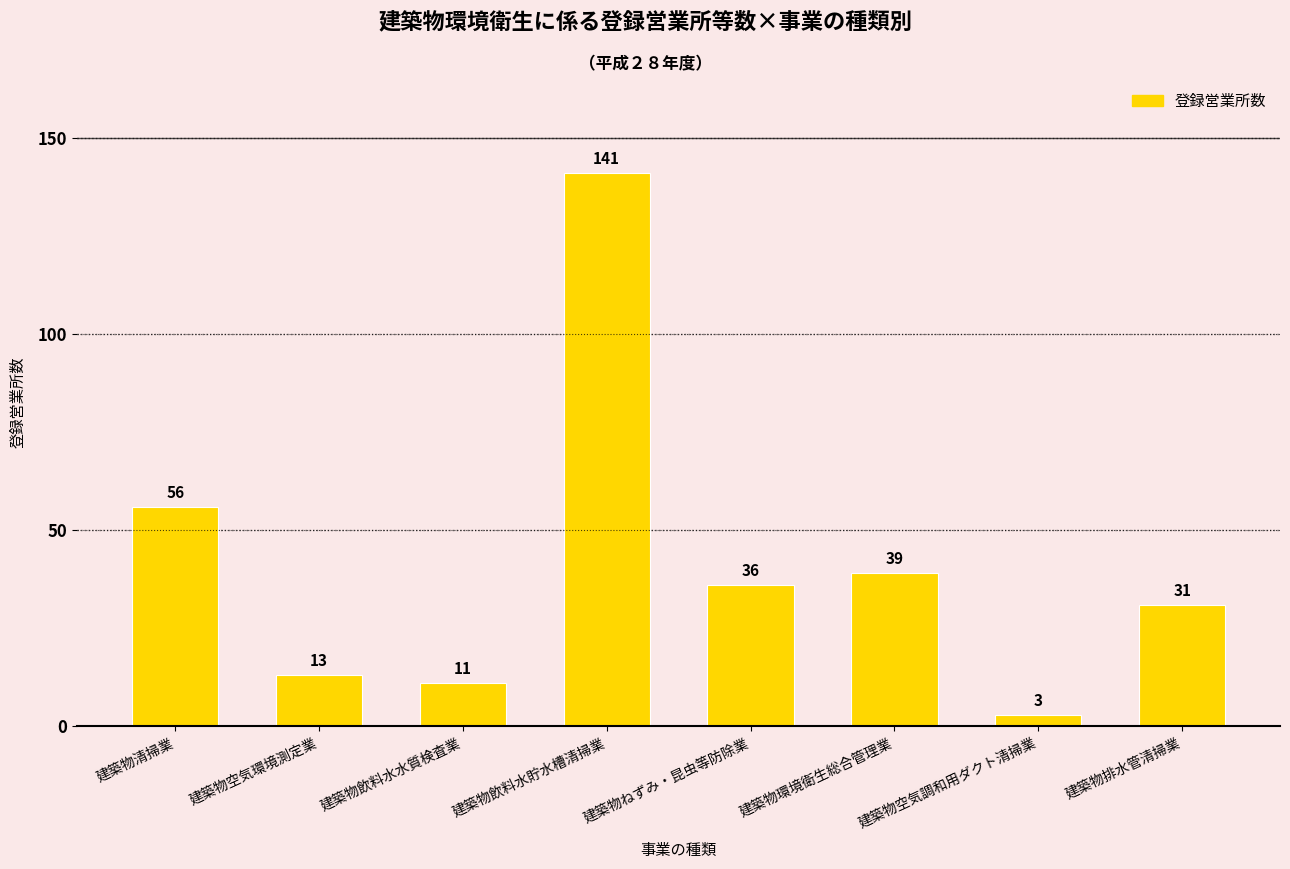

What is the average value?

41